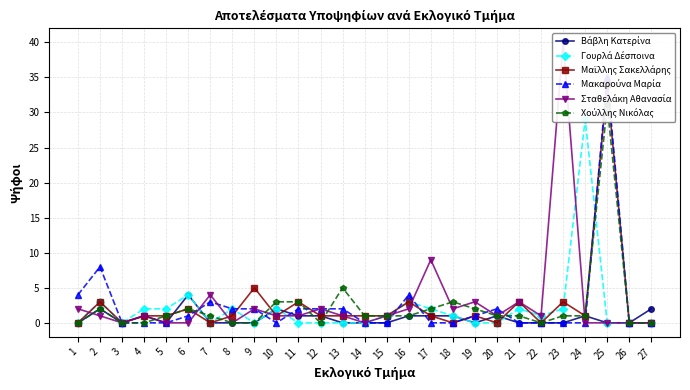

True or false: Χούλλης Νικόλας has a value of 3 at 2.

False